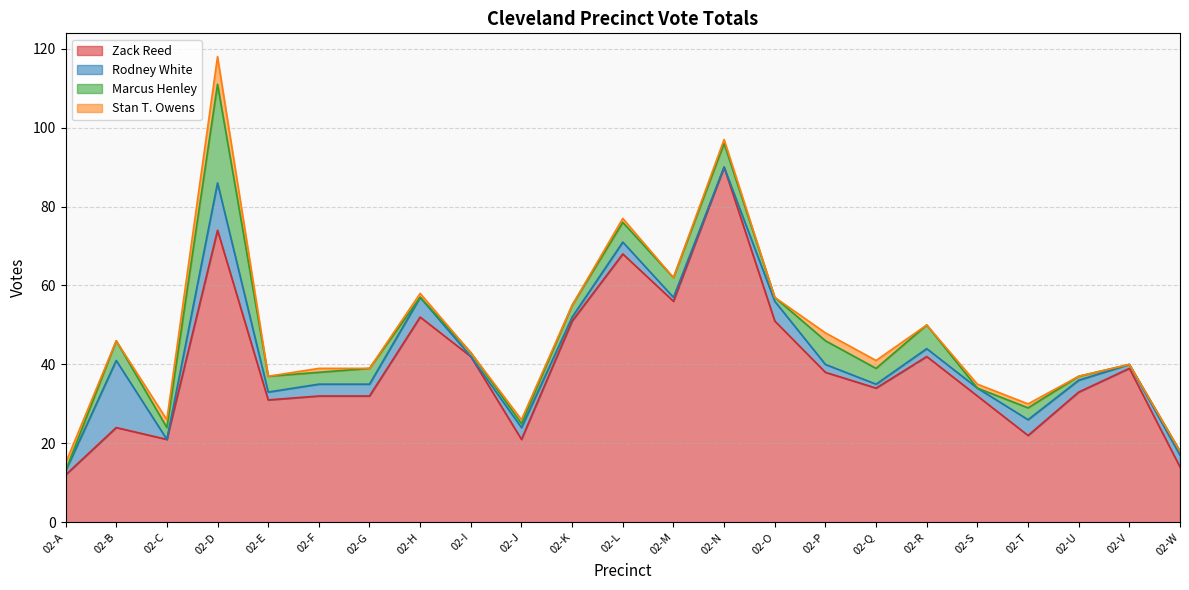

How many intersections are there between Stan T. Owens and Rodney White?

6